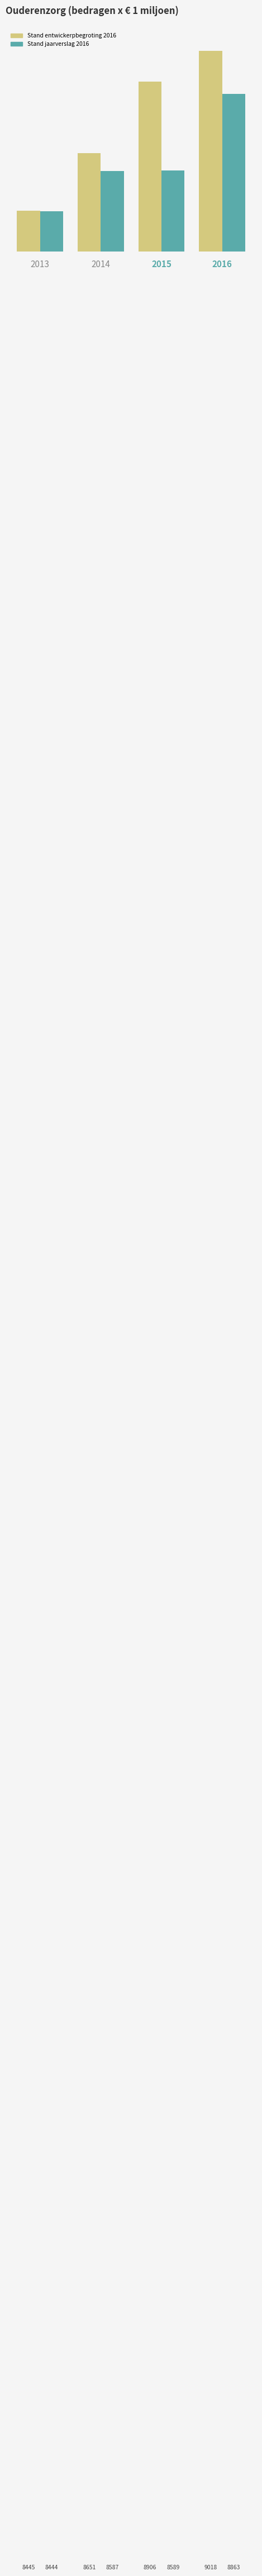

What is the maximum value for Stand jaarverslag 2016?

8863.0